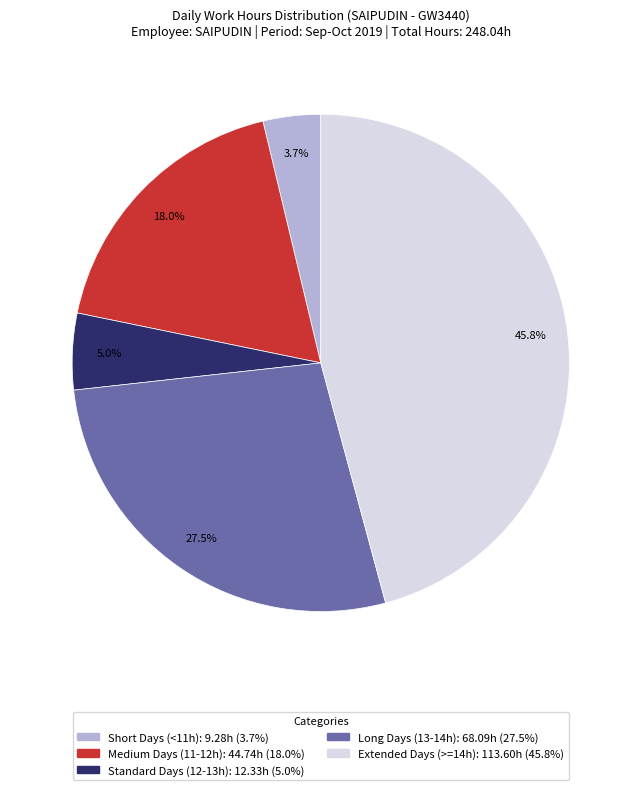

Does any single category account for the majority?

No